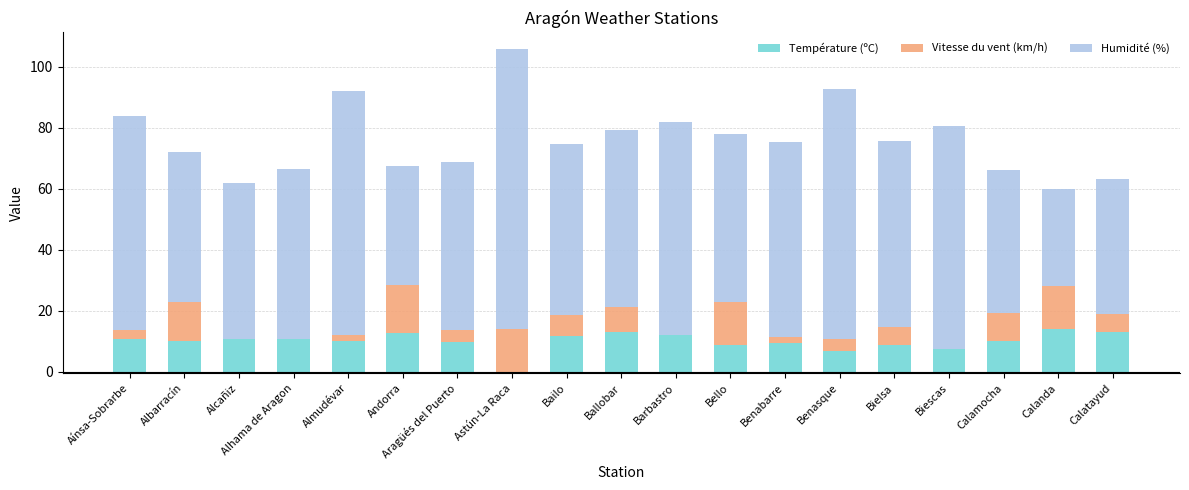

How many bars are there in total?

57